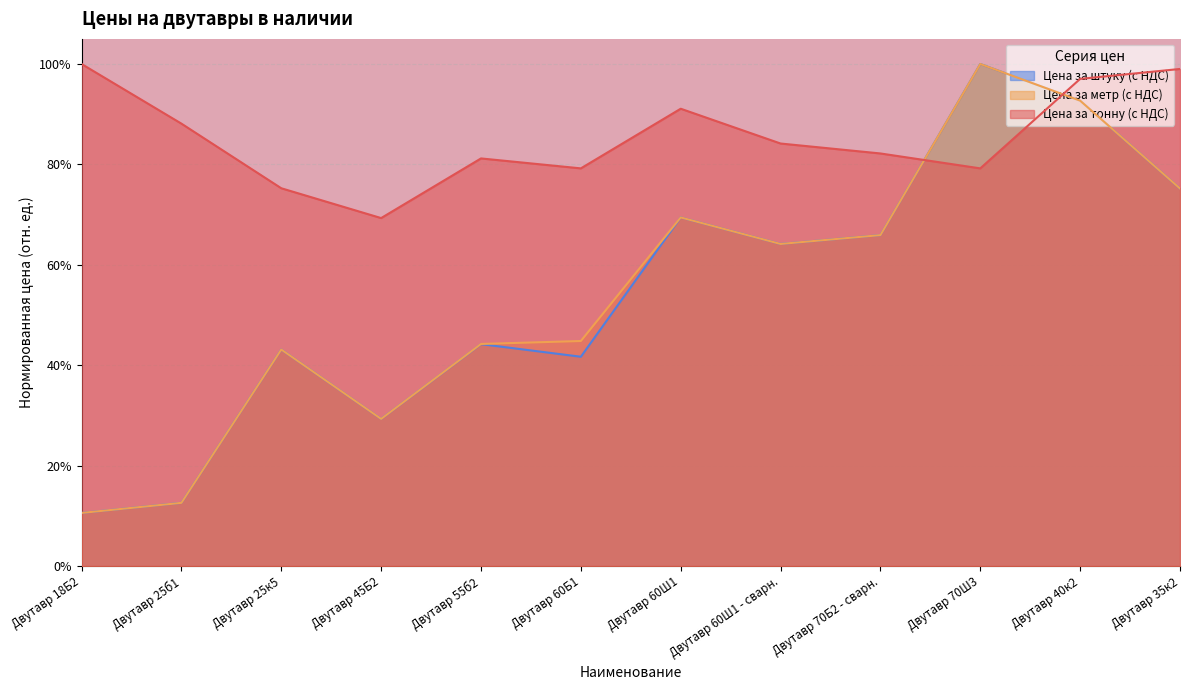

Does the chart display data point markers on the line(s)?

No